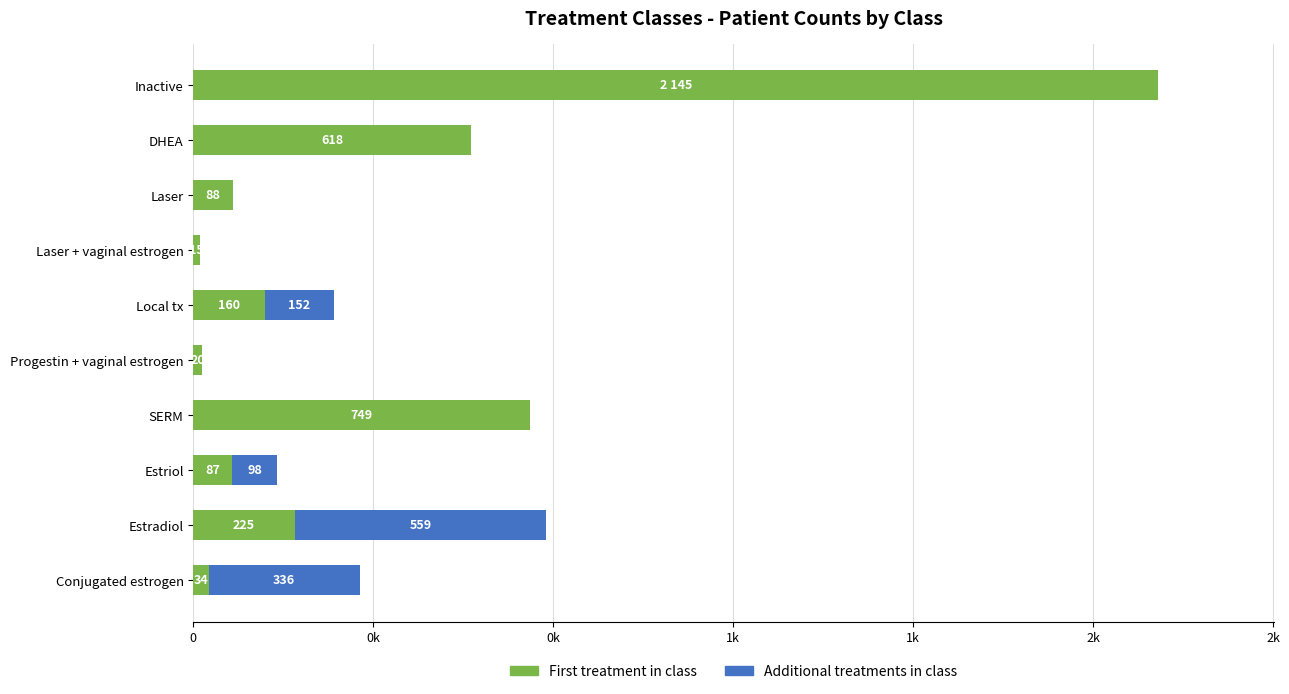

What are all the series names shown in the legend?

First treatment in class, Additional treatments in class